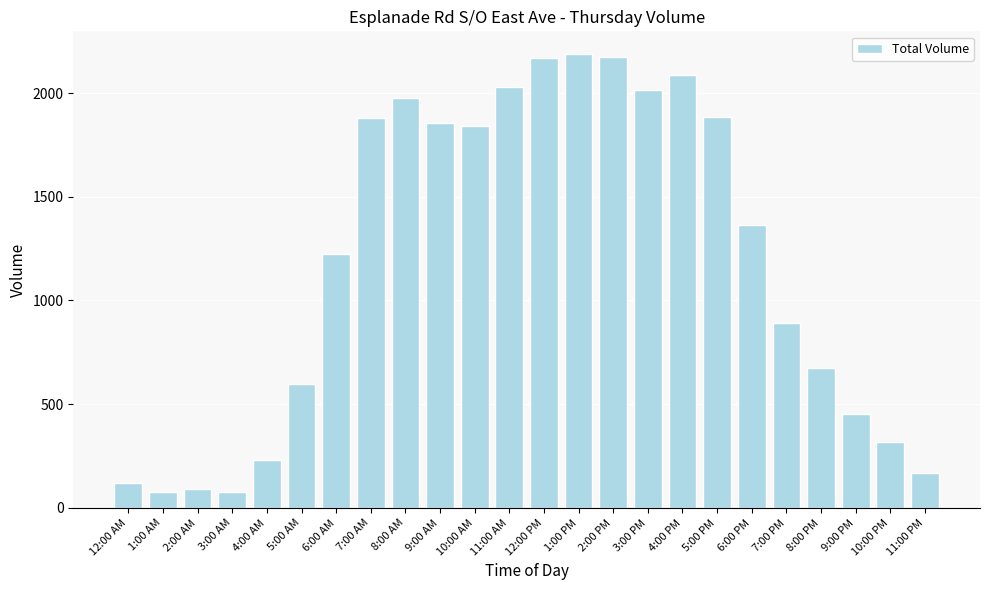

What is the sum of the values at 6:00 AM and 3:00 AM?

1299